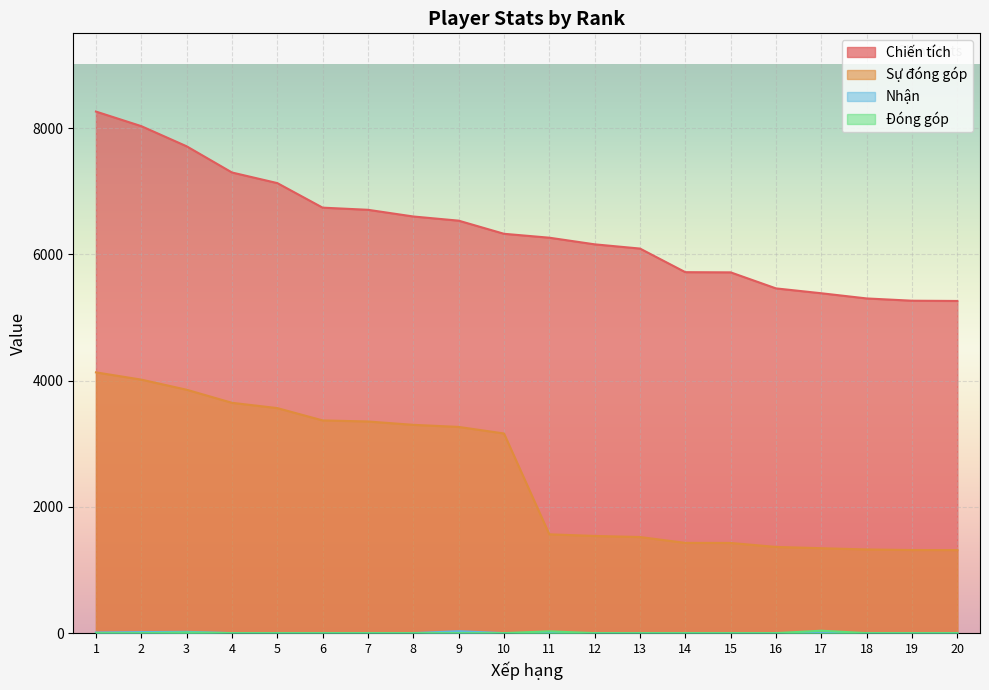

Where does the Sự đóng góp series first go above 3162?

1